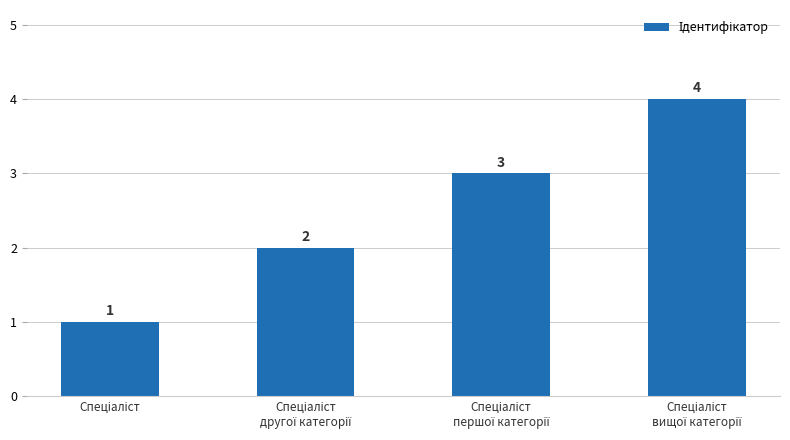

What is the smallest value displayed?

1